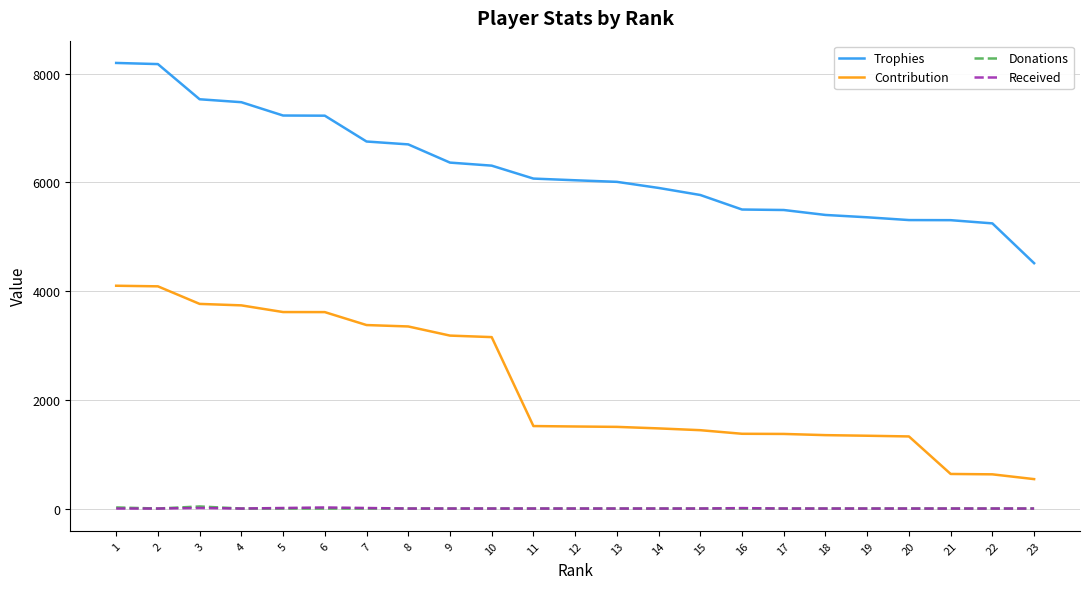

Is the value of Contribution at 16 greater than the value of Donations at 12?

Yes